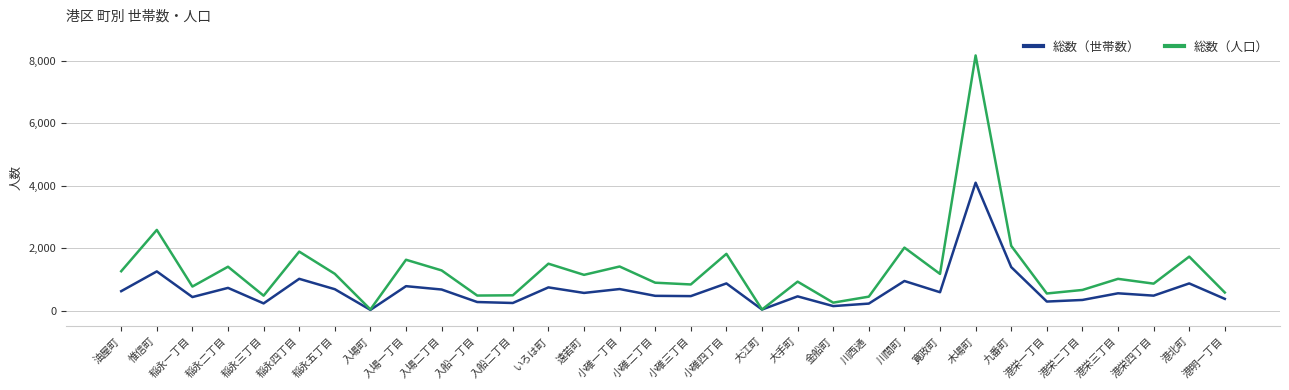

What are all the series names shown in the legend?

総数（世帯数）, 総数（人口）